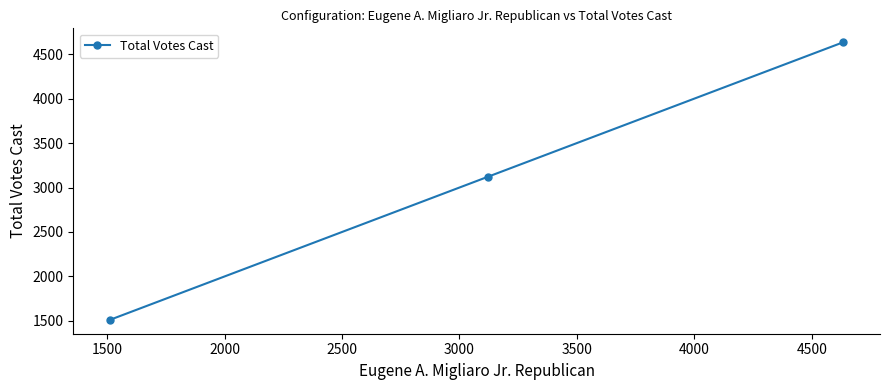

What is the smallest value displayed?

1512